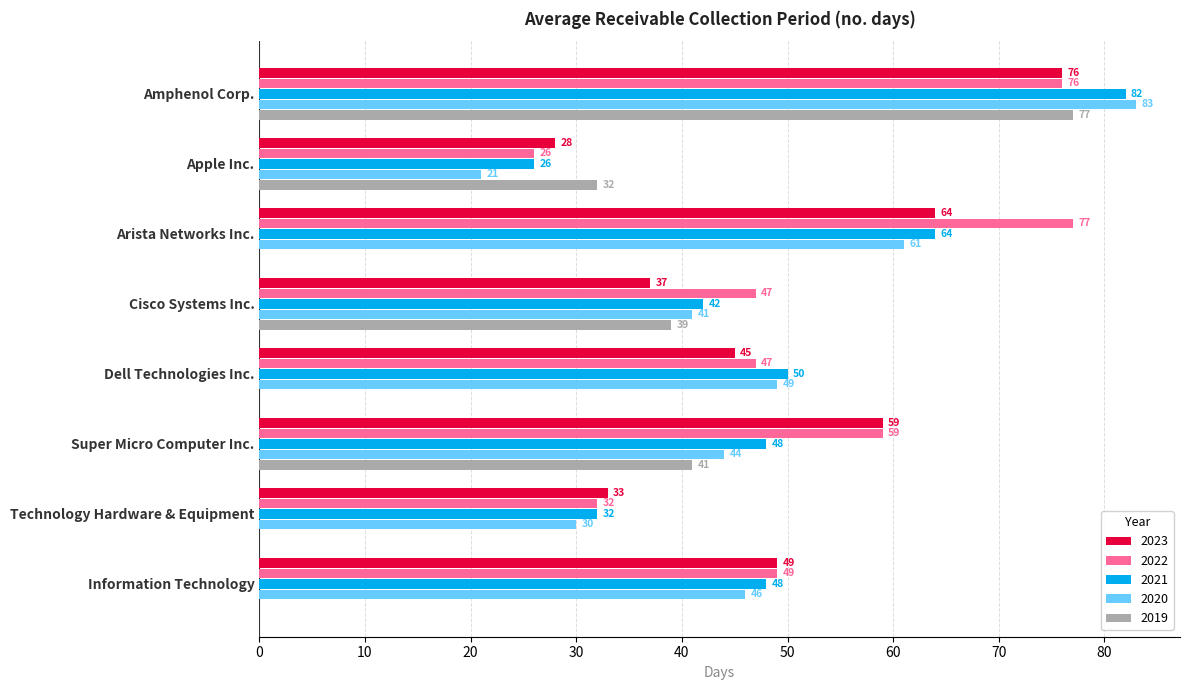

The 2022 series shows 47 at Cisco Systems Inc.. True or false?

True